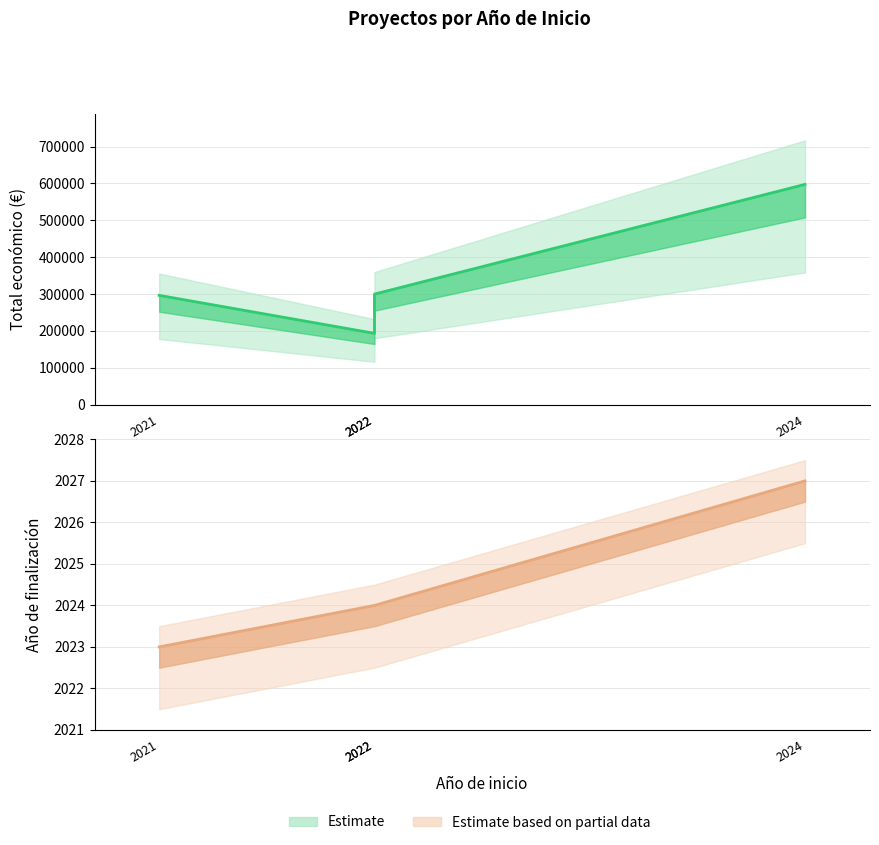

At which category is the sum across all series the highest?

2024